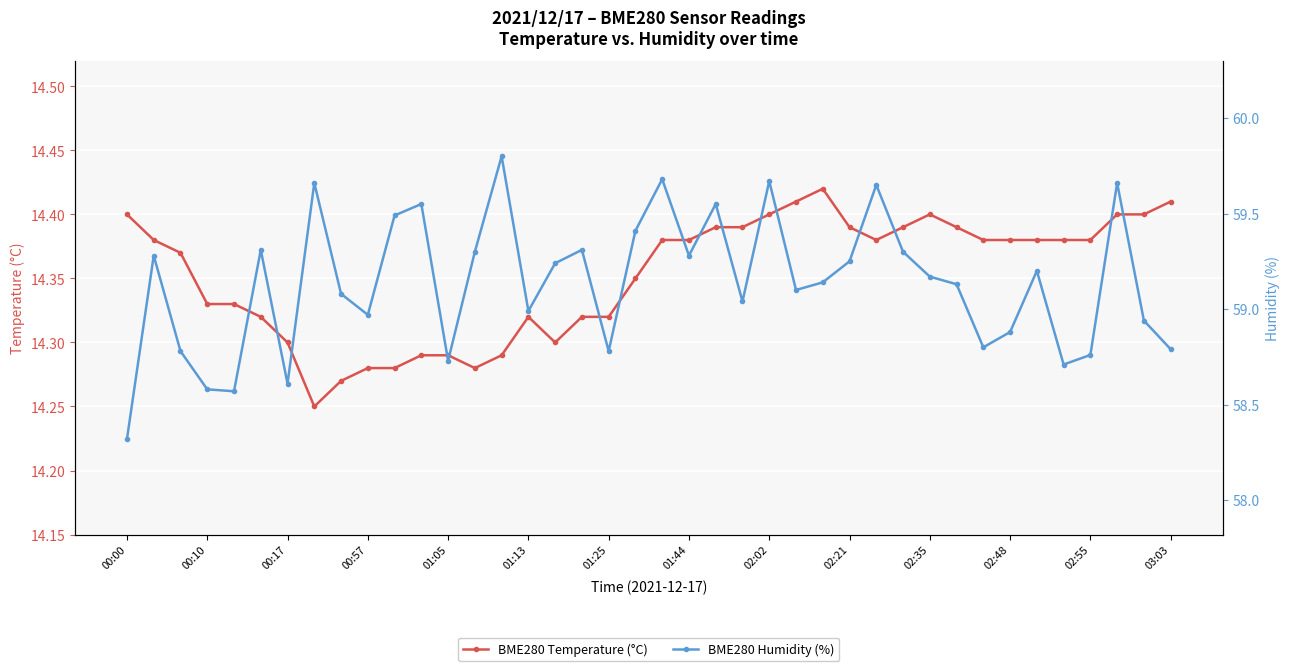

What is the sum of all BME280 Temperature (°C) values?

574.1